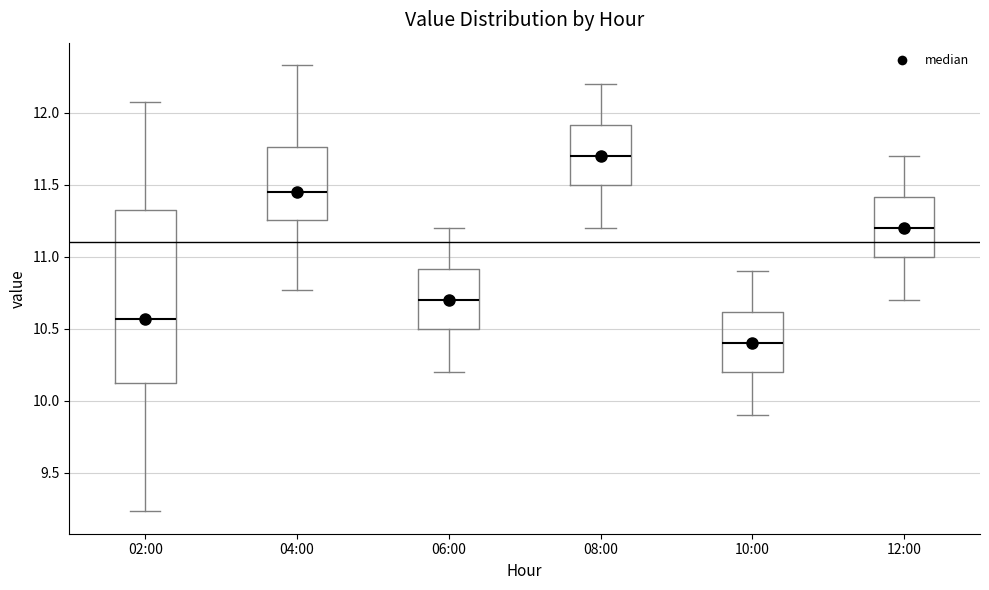

Which box's median line is the highest?

08:00